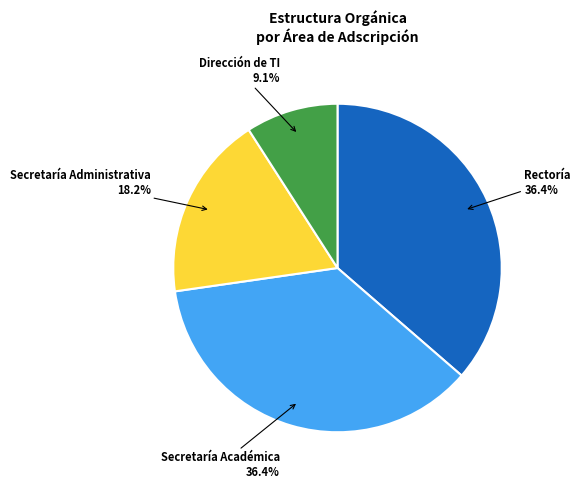

Is there a majority slice in this chart?

No